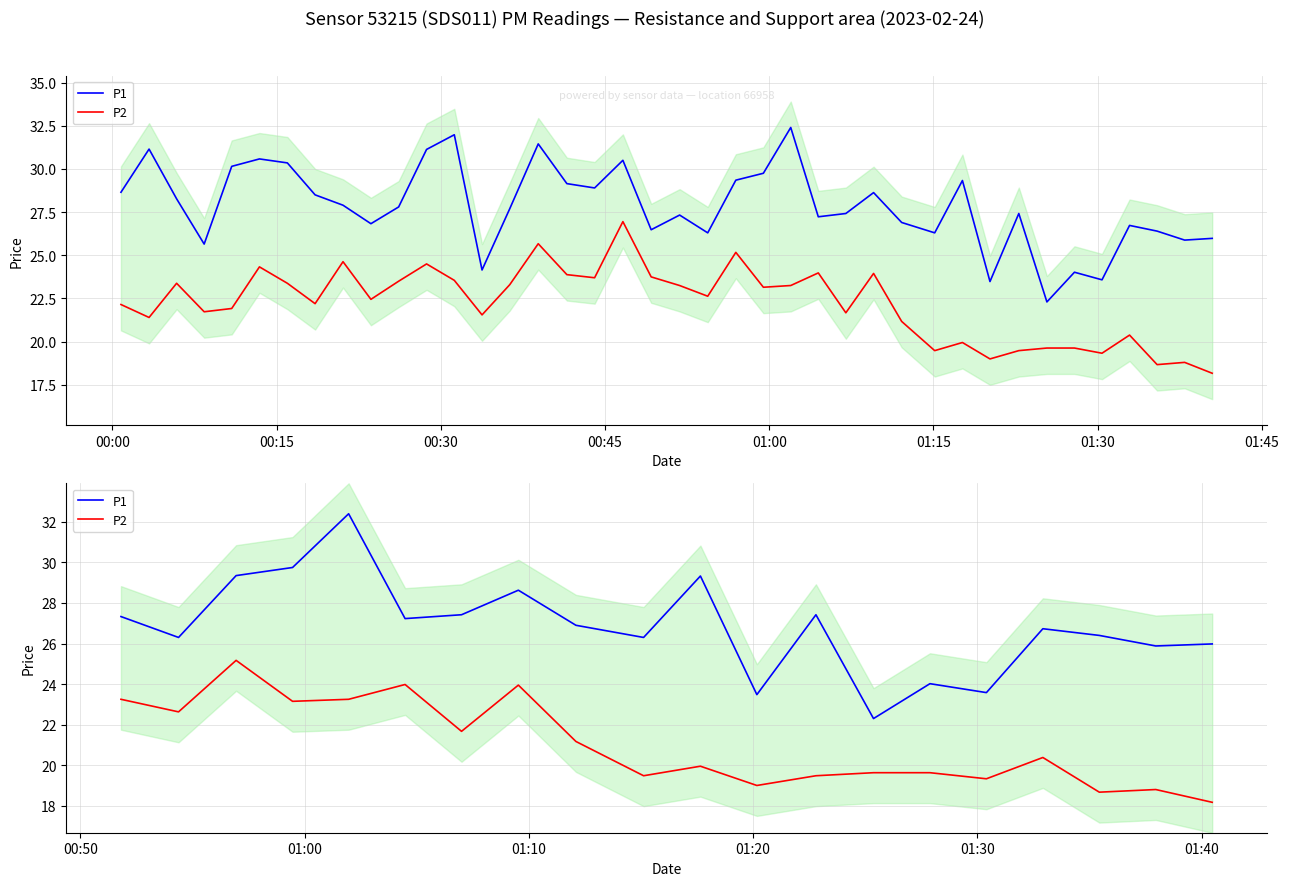

True or false: P1 and P2 intersect in this chart.

False